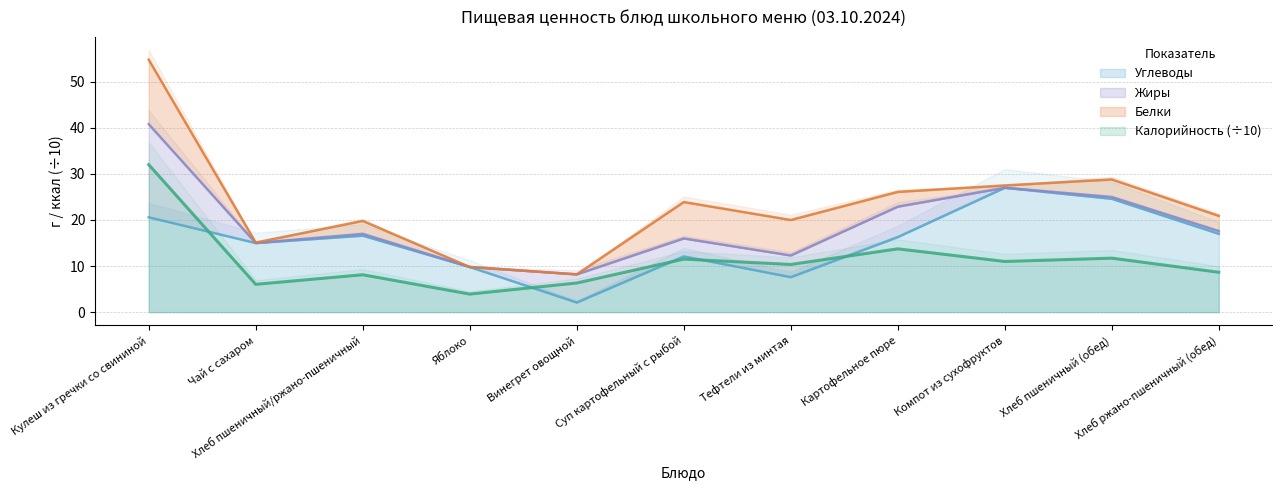

At which category is the sum across all series the highest?

Кулеш из гречки со свининой